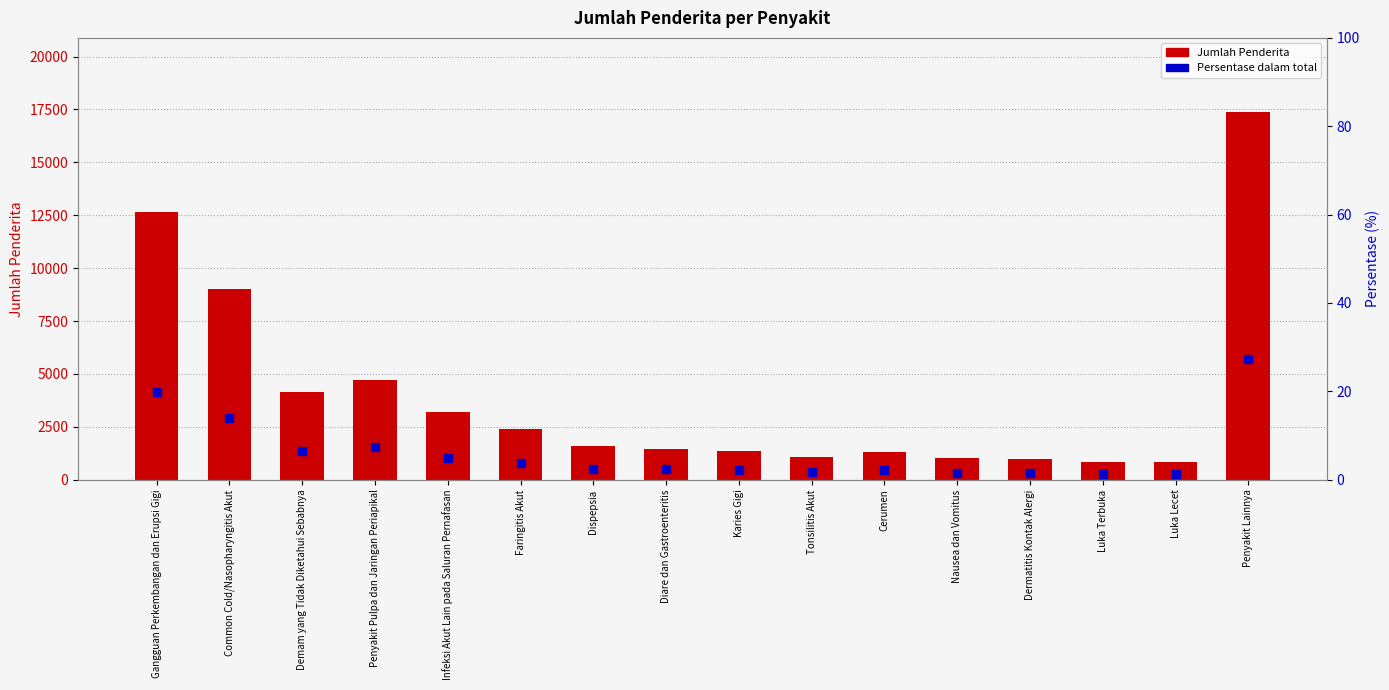

At how many categories does at least one series exceed 2263?

7